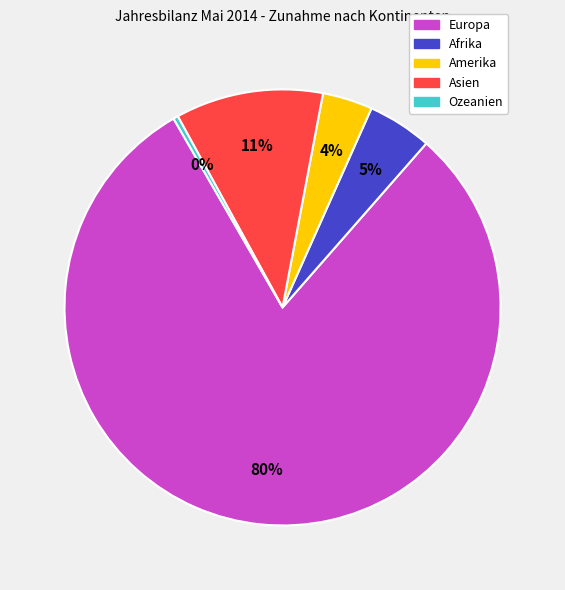

Do Afrika and Europa together represent more than half of the pie?

Yes